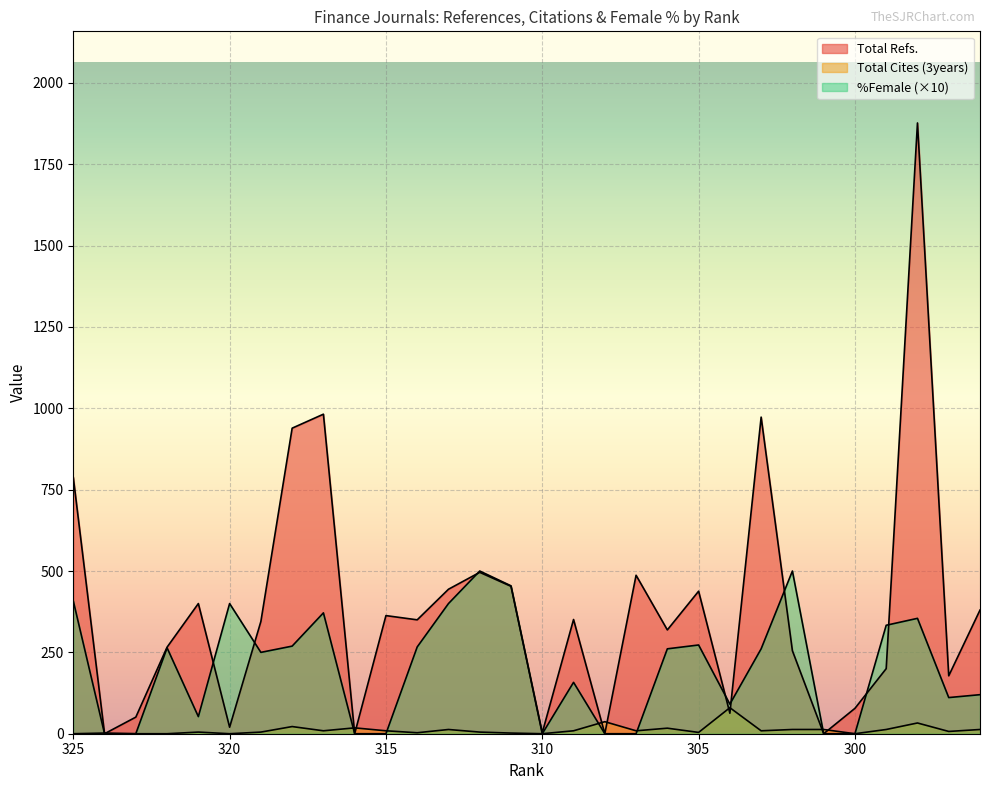

Reading left to right, what are all the values shown in this chart?

Total Refs.: 325=788.0	324=0.0	323=51.0	322=266.0	321=400.0	320=20.0	319=345.0	318=939.0	317=982.0	316=0.0	315=363.0	314=350.0	313=444.0	312=496.0	311=453.0	310=3.0	309=351.0	308=0.0	307=487.0	306=319.0	305=438.0	304=63.0	303=973.0	302=255.0	301=0.0	300=78.0	299=200.0	298=1877.0	297=178.0	296=380.0
Total Cites (3years): 325=0.0	324=2.0	323=0.0	322=0.0	321=5.0	320=0.0	319=5.0	318=22.0	317=9.0	316=18.0	315=9.0	314=3.0	313=13.0	312=5.0	311=2.0	310=0.0	309=9.0	308=37.0	307=9.0	306=17.0	305=4.0	304=80.0	303=9.0	302=13.0	301=13.0	300=0.0	299=13.0	298=33.0	297=7.0	296=13.0
%Female: 325=408.2	324=0.0	323=0.0	322=263.9	321=52.6	320=400.0	319=250.0	318=269.2	317=371.4	316=0.0	315=0.0	314=266.7	313=400.0	312=500.0	311=454.5	310=0.0	309=157.9	308=0.0	307=0.0	306=260.9	305=272.7	304=90.9	303=260.9	302=500.0	301=0.0	300=0.0	299=333.3	298=354.6	297=111.1	296=120.0